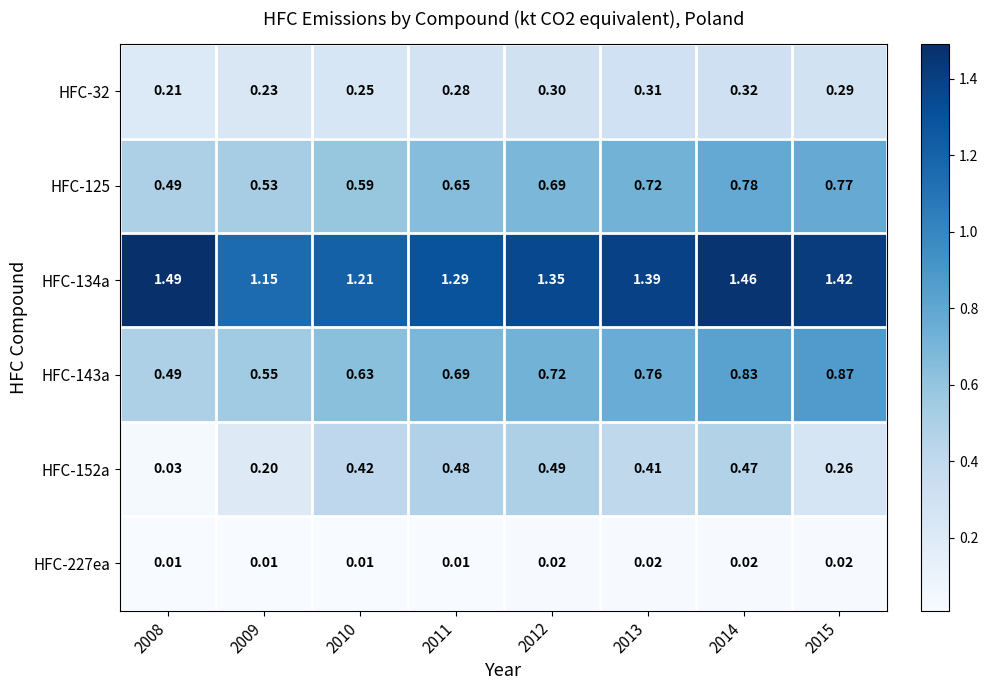

Is the value of HFC-227ea at 2014 greater than the value of HFC-134a at 2013?

No